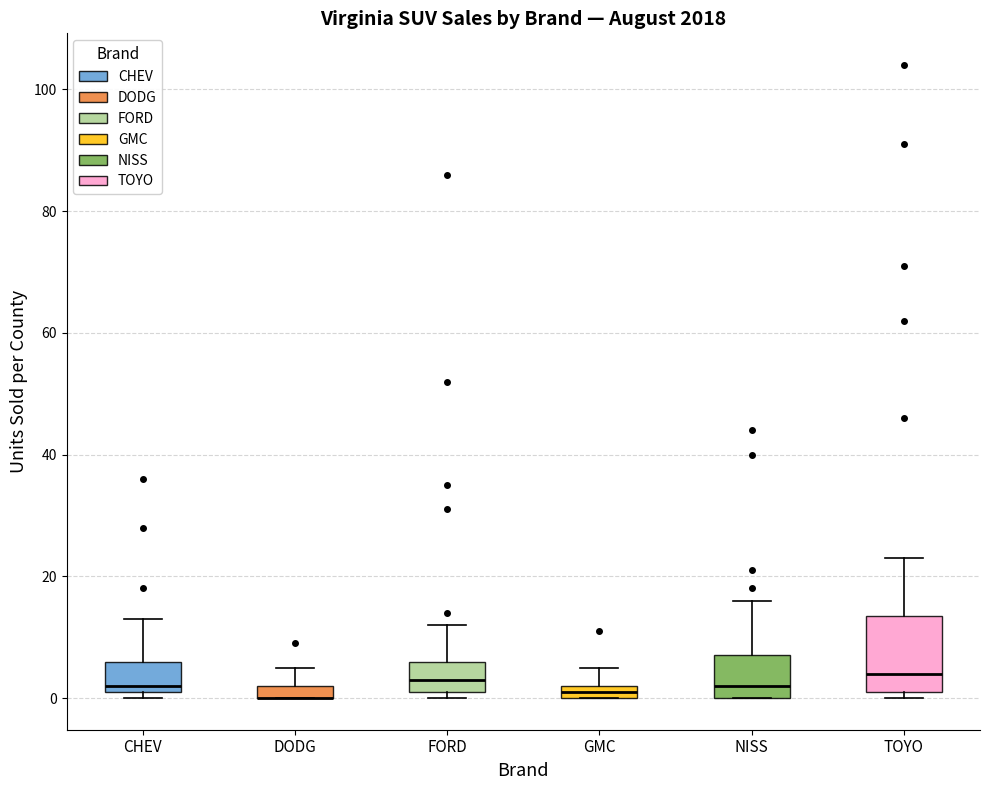

Comparing the boxes themselves (not the whiskers), which one is the tallest?

TOYO